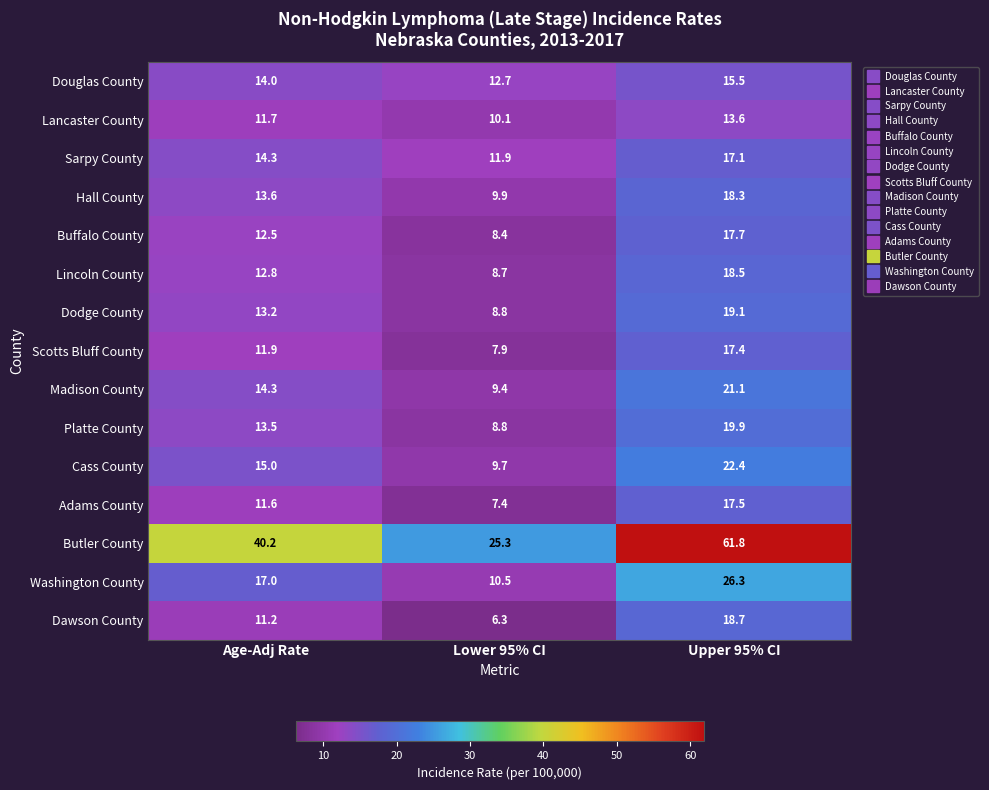

What is the sum of all Scotts Bluff County values?

37.2